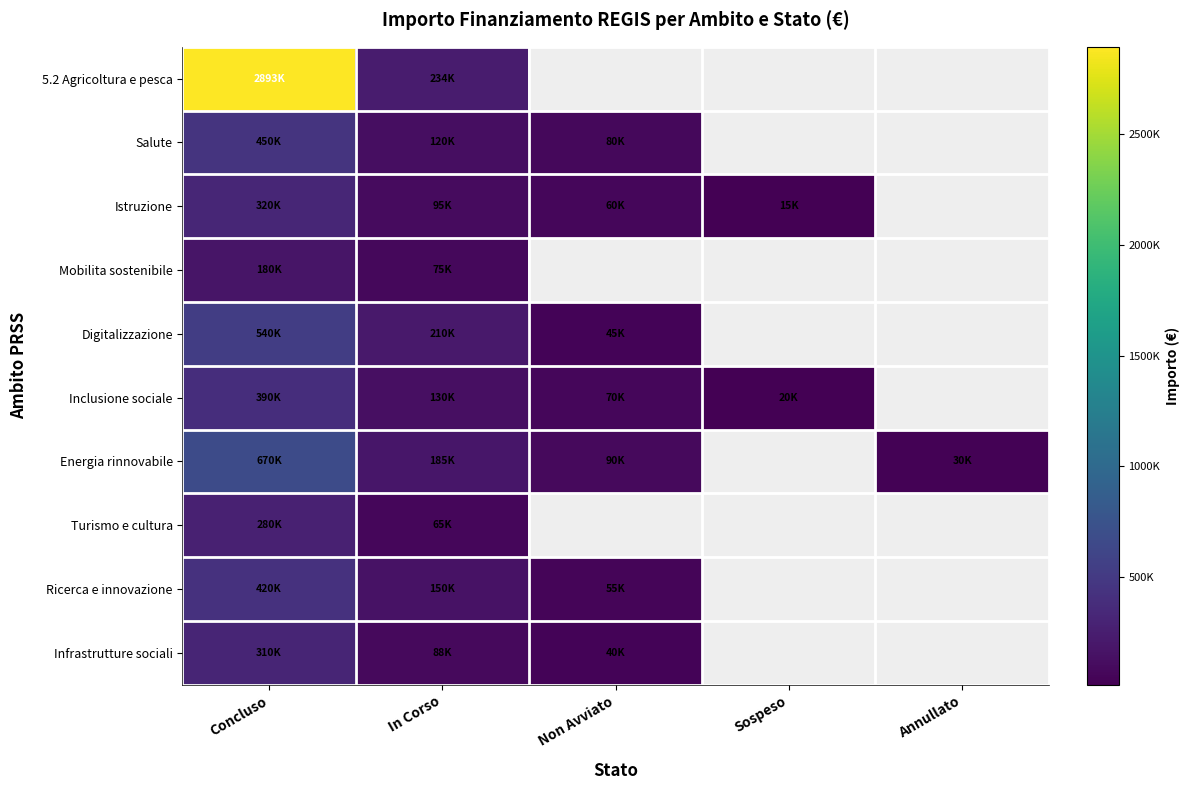

Which series has the largest range (max minus min)?

5.2 Agricoltura e pesca